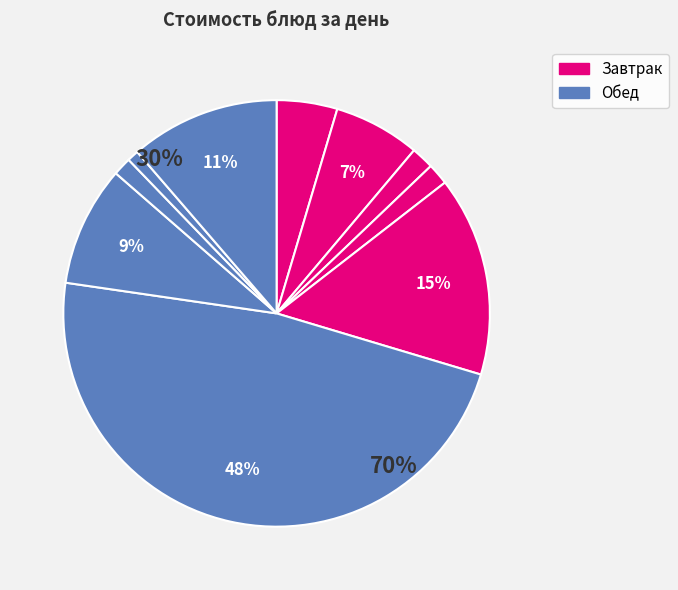

Does хлеб пшеничный (завтрак) account for over 50% of the chart?

No